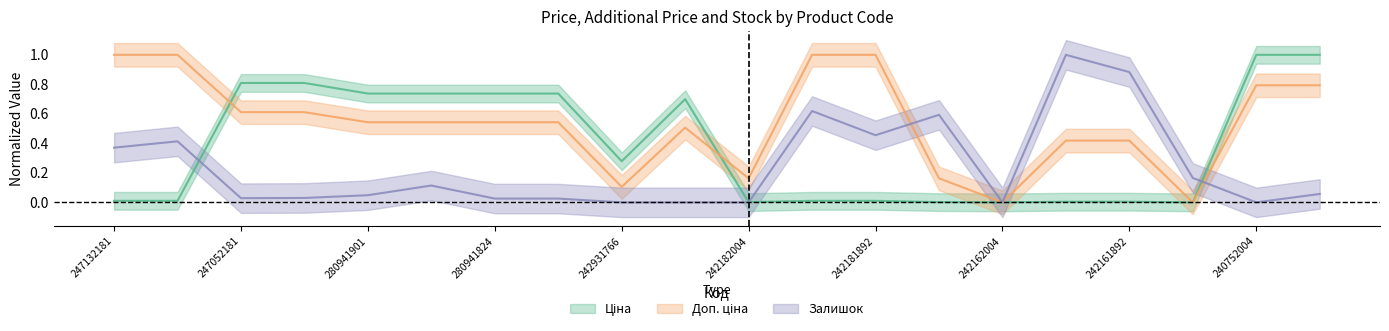

What are all the series names shown in the legend?

Ціна, Доп. ціна, Залишок